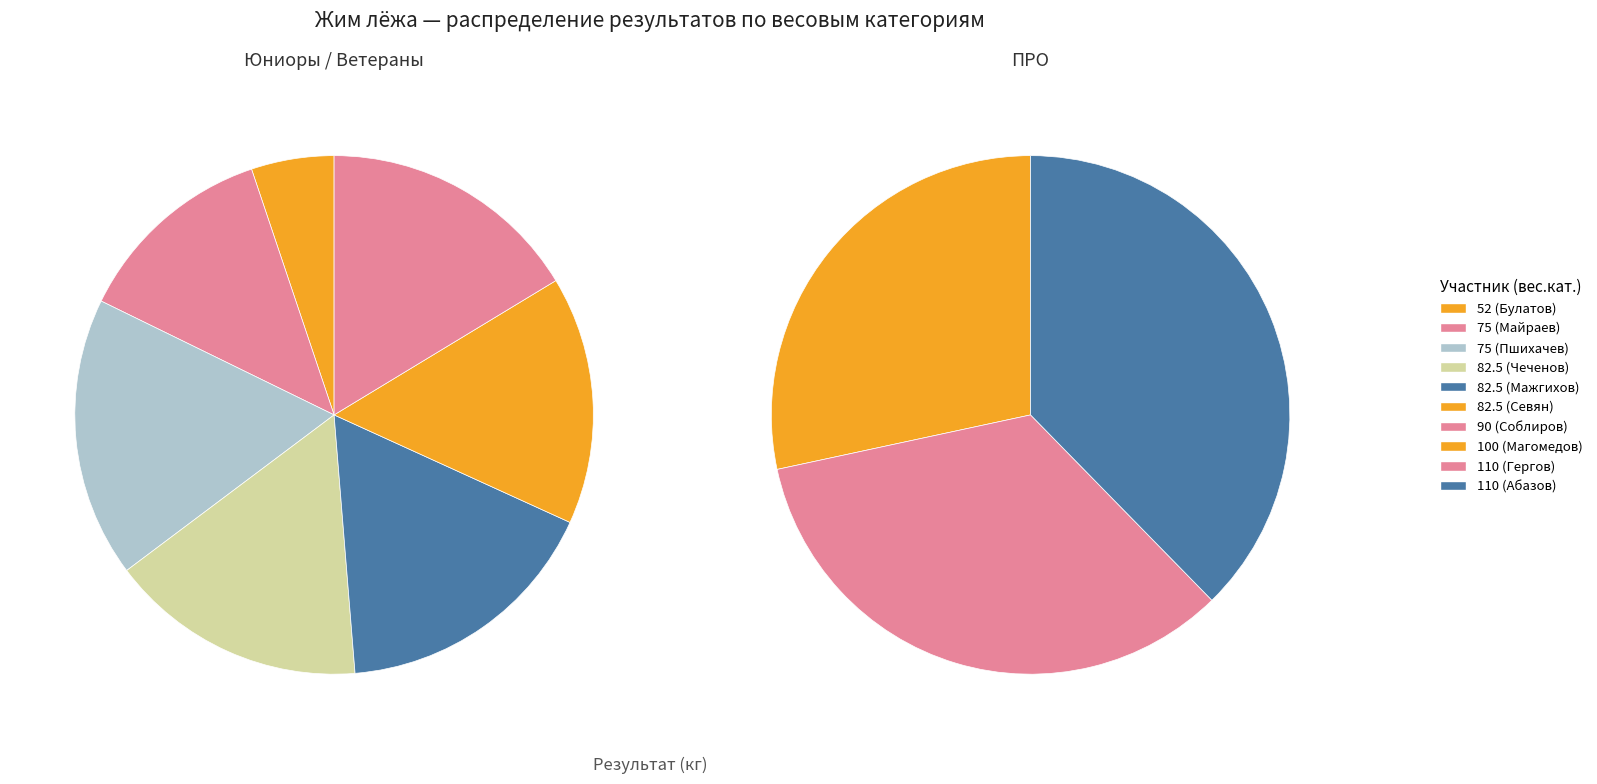

To the nearest percent, what is the average slice percentage?

10%